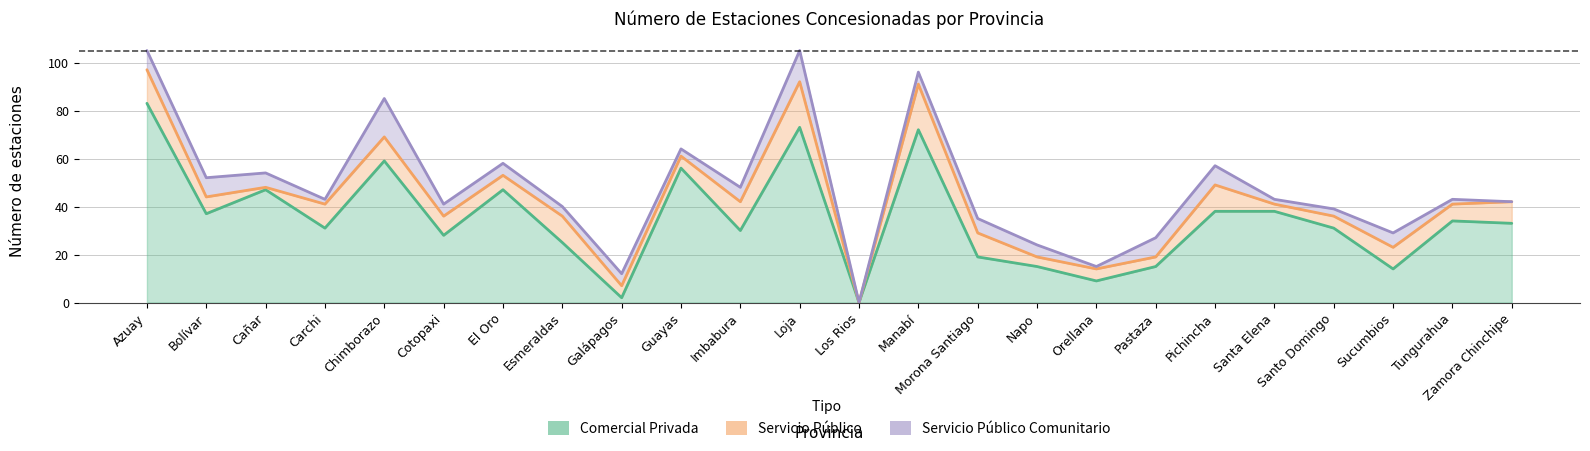

Reading left to right, extract all data points from this chart.

Comercial Privada: Azuay=83	Bolívar=37	Cañar=47	Carchi=31	Chimborazo=59	Cotopaxi=28	El Oro=47	Esmeraldas=25	Galápagos=2	Guayas=56	Imbabura=30	Loja=73	Los Rios=0	Manabí=72	Morona Santiago=19	Napo=15	Orellana=9	Pastaza=15	Pichincha=38	Santa Elena=38	Santo Domingo=31	Sucumbios=14	Tungurahua=34	Zamora Chinchipe=33
Servicio Público: Azuay=14	Bolívar=7	Cañar=1	Carchi=10	Chimborazo=10	Cotopaxi=8	El Oro=6	Esmeraldas=11	Galápagos=5	Guayas=5	Imbabura=12	Loja=19	Los Rios=0	Manabí=19	Morona Santiago=10	Napo=4	Orellana=5	Pastaza=4	Pichincha=11	Santa Elena=3	Santo Domingo=5	Sucumbios=9	Tungurahua=7	Zamora Chinchipe=9
Servicio Público Comunitario: Azuay=8	Bolívar=8	Cañar=6	Carchi=2	Chimborazo=16	Cotopaxi=5	El Oro=5	Esmeraldas=4	Galápagos=5	Guayas=3	Imbabura=6	Loja=13	Los Rios=0	Manabí=5	Morona Santiago=6	Napo=5	Orellana=1	Pastaza=8	Pichincha=8	Santa Elena=2	Santo Domingo=3	Sucumbios=6	Tungurahua=2	Zamora Chinchipe=0